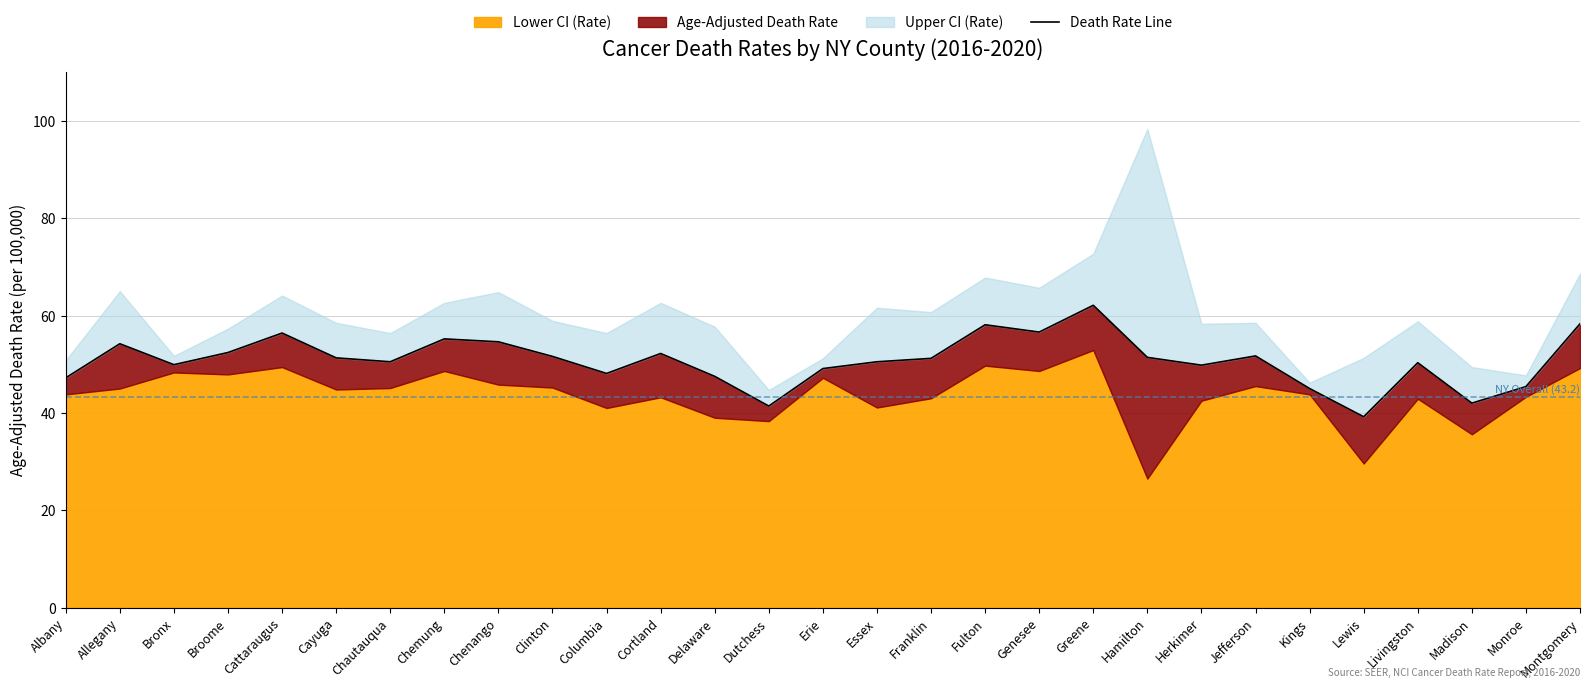

How many interior local peaks (higher than both neighbors) does the data have?

8